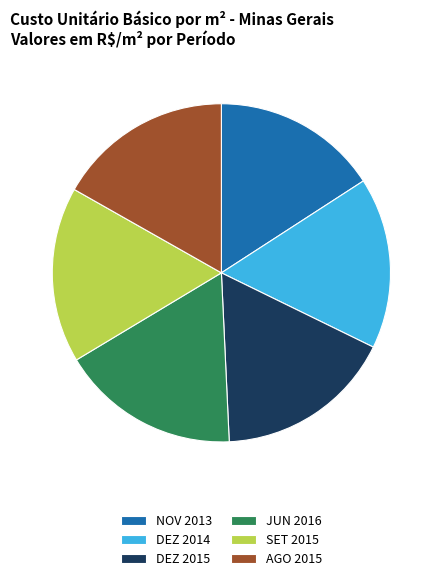

Approximately how many times larger is the value at JUN 2016 compared to DEZ 2014?

1.0